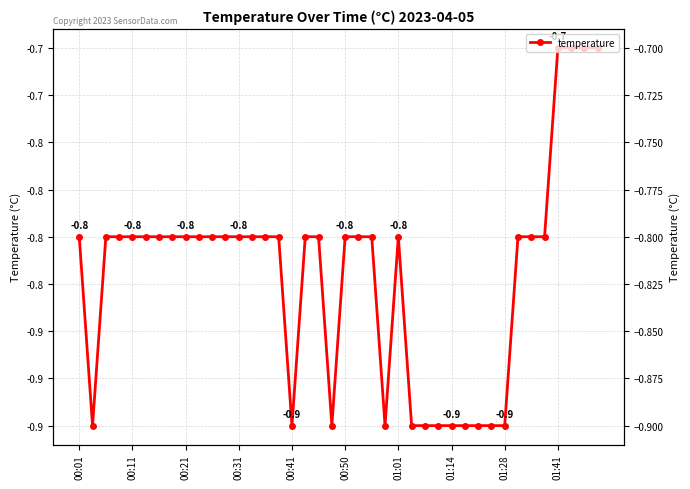

What is the value of the 7th point from the left?

-0.8